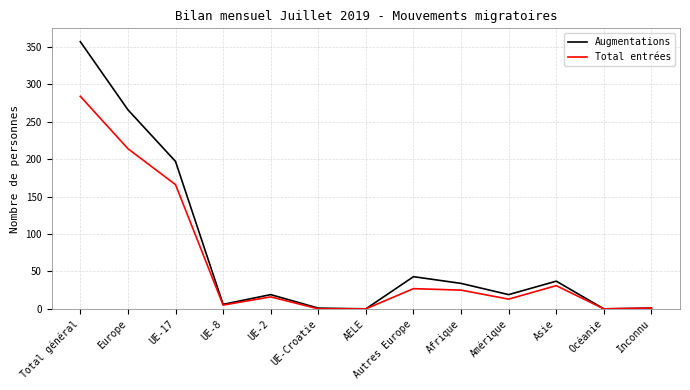

The value of Total entrées at Europe is 214. True or false?

True